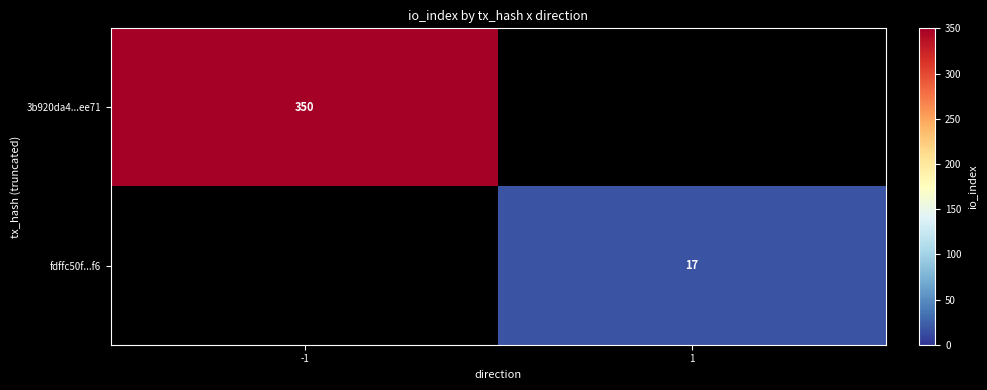

What is the greatest value displayed?

350.0